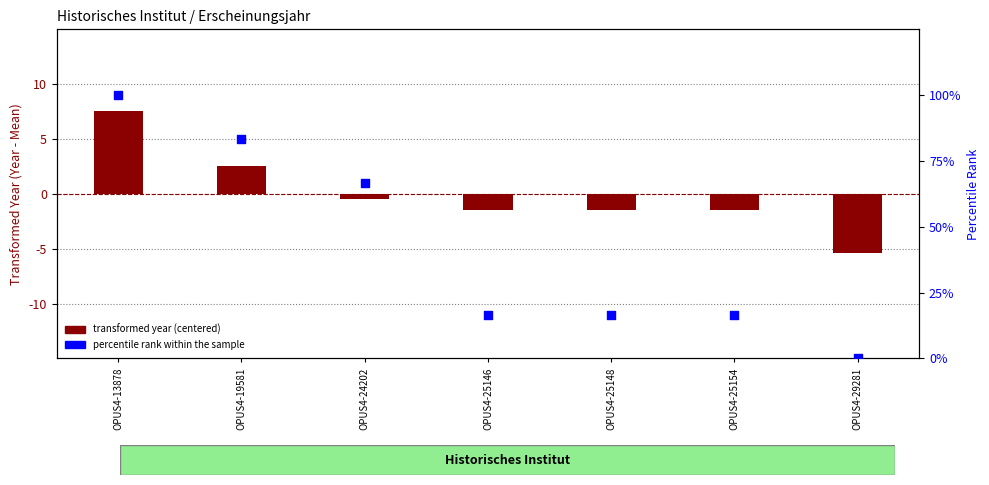

At how many categories does at least one series exceed 44?

3